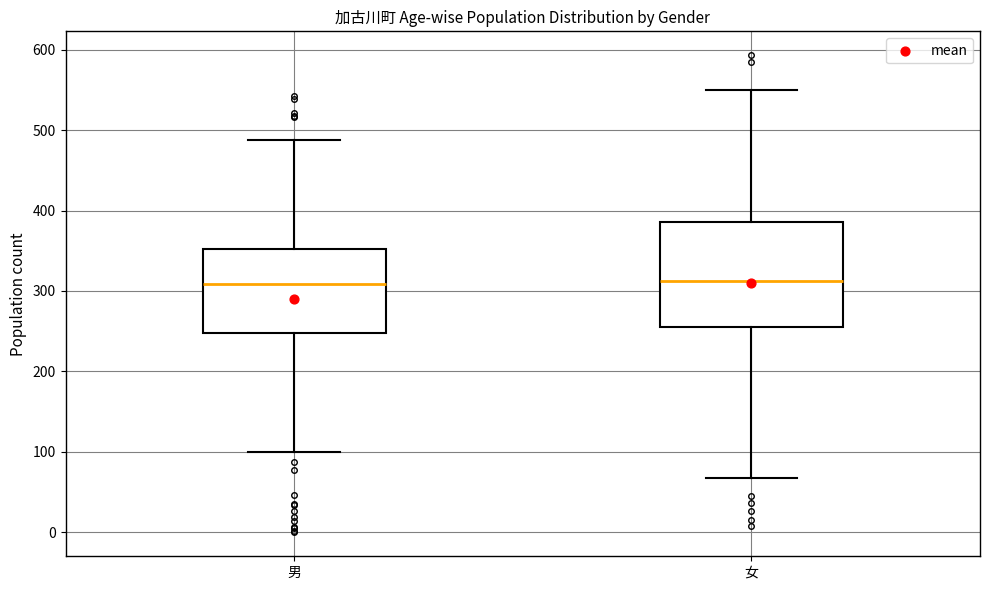

Where is the lower edge of the box for 女 on the y-axis? The values are not printed on the chart, so give them approximately, as read against the axis.

260